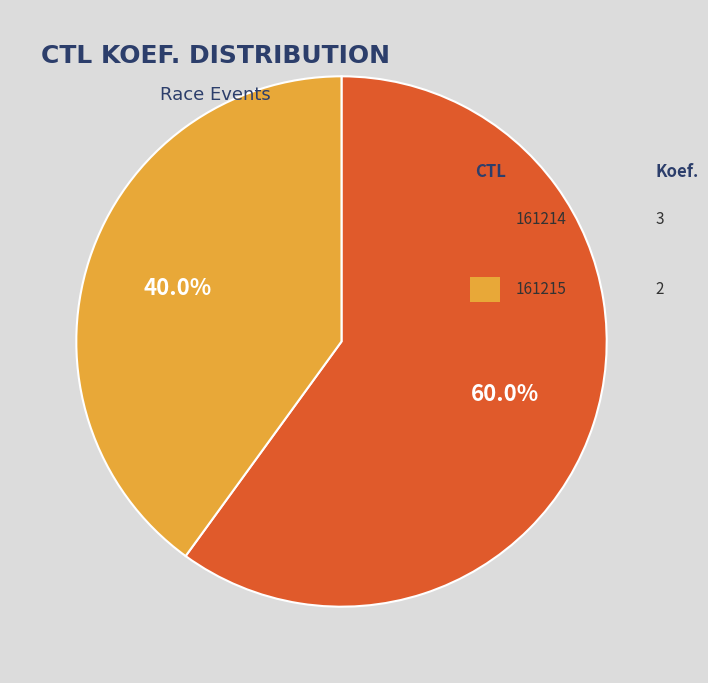

Is there a majority slice in this chart?

Yes